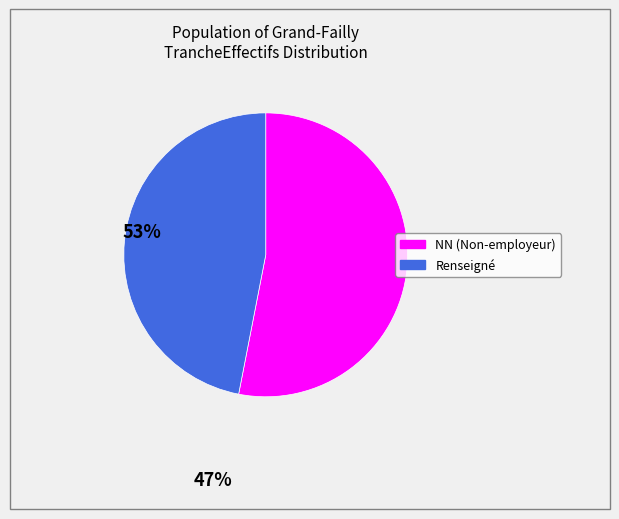

Is there a majority slice in this chart?

Yes